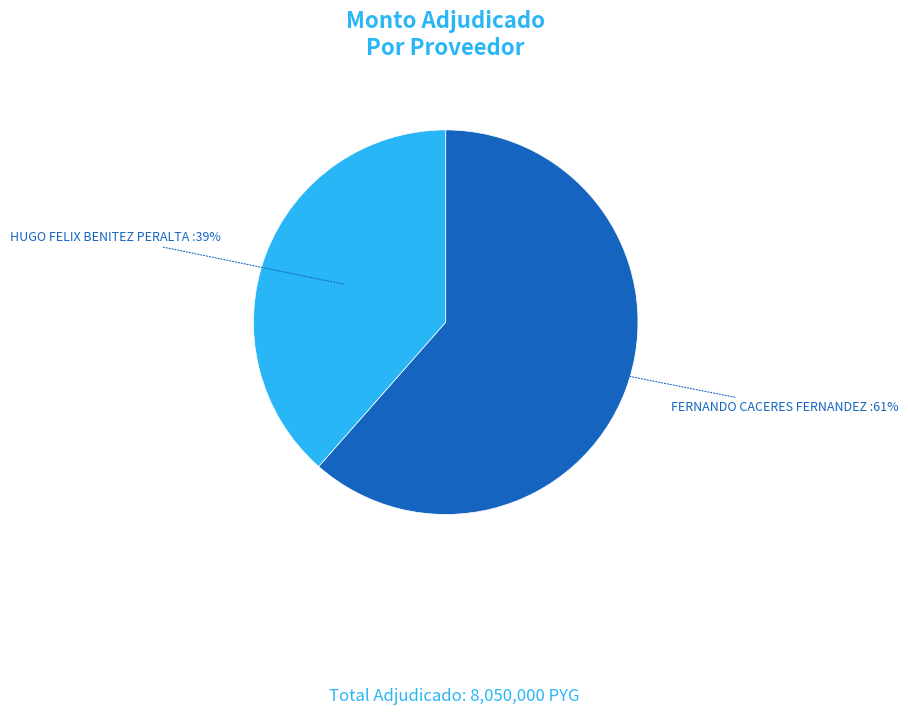

To the nearest percent, what is the average slice percentage?

50%